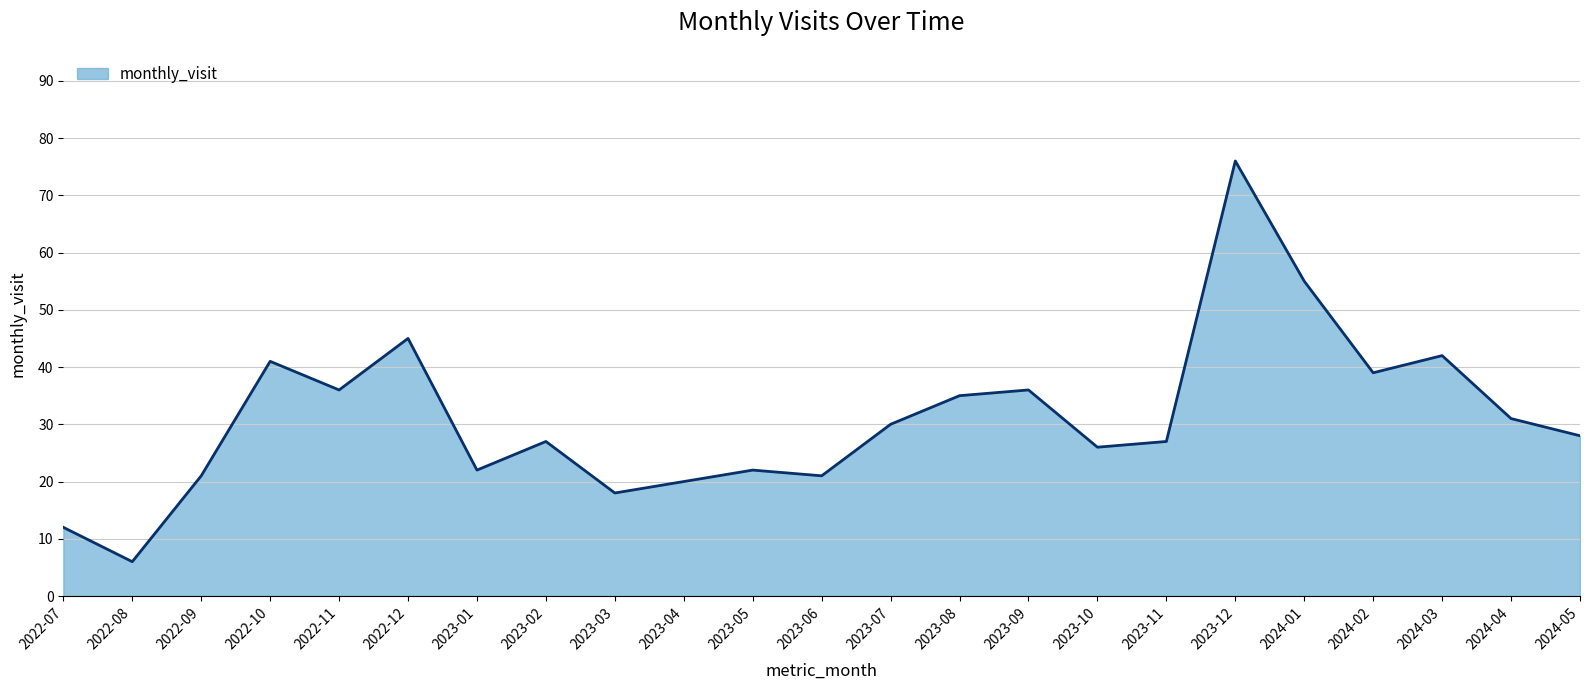

What is the change in value from 2023-01 to 2023-04?

-2